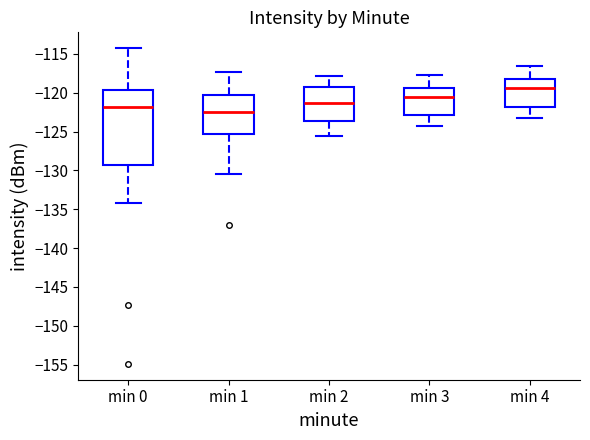

Reading left to right, read every box against the y-axis: the position of its median line, the range the box covers, and the ends of its whiskers. The values are not printed on the chart, so give them approximately, as read against the axis.

min 0: median -122.0, box -129.5 to -119.5, whiskers -134.0 to -114.5
min 1: median -122.5, box -125.5 to -120.5, whiskers -130.5 to -117.5
min 2: median -121.5, box -123.5 to -119.5, whiskers -125.5 to -118.0
min 3: median -120.5, box -123.0 to -119.5, whiskers -124.5 to -117.5
min 4: median -119.5, box -122.0 to -118.0, whiskers -123.5 to -116.5